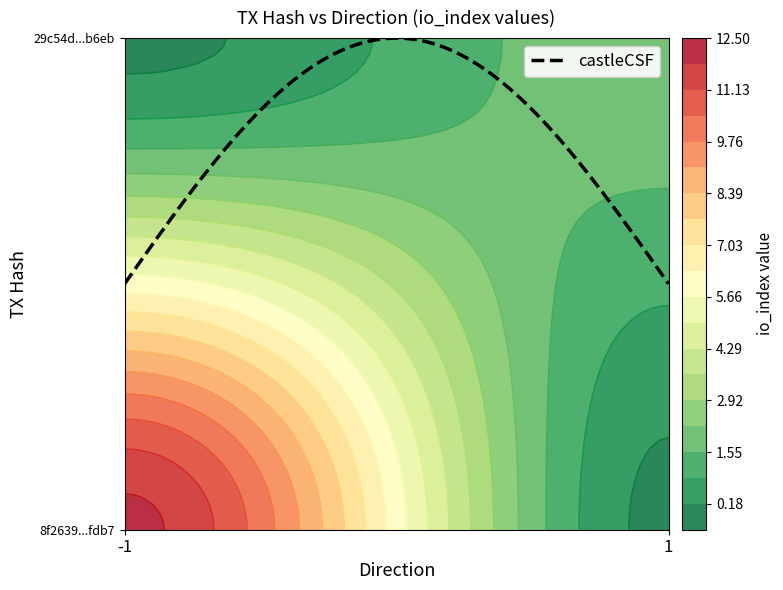

What is the difference between the 29c54df45d91329c7196a3442a715f42badd6eb values at direction and io_index?

1